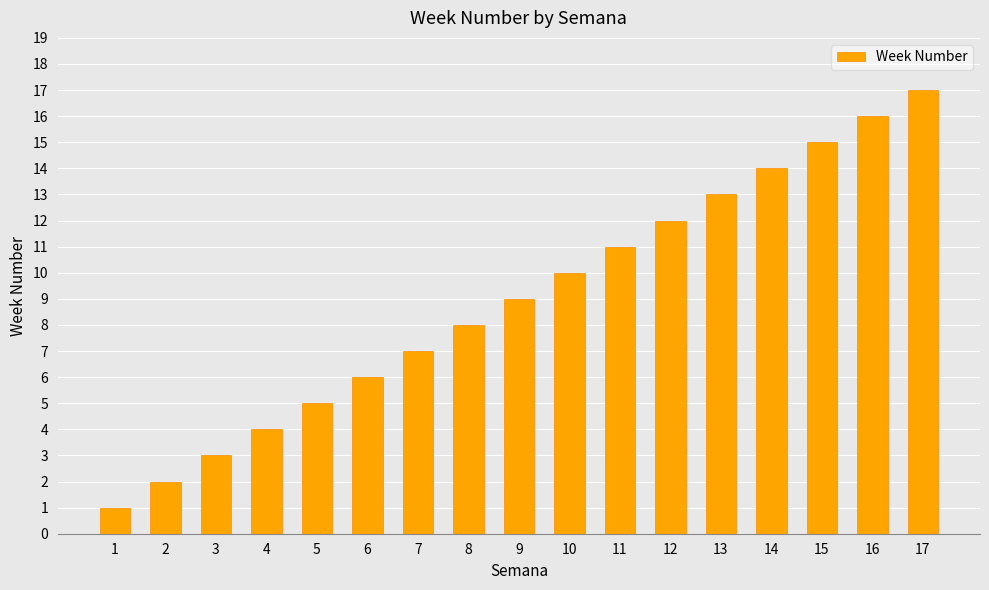

Which label corresponds to the smallest value in the chart?

1